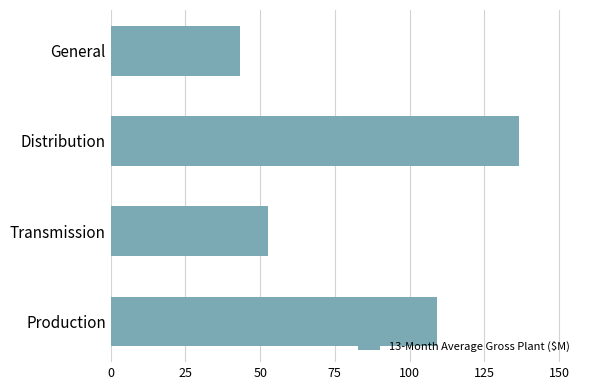

What is the change in value from Production to Distribution?

+27.4